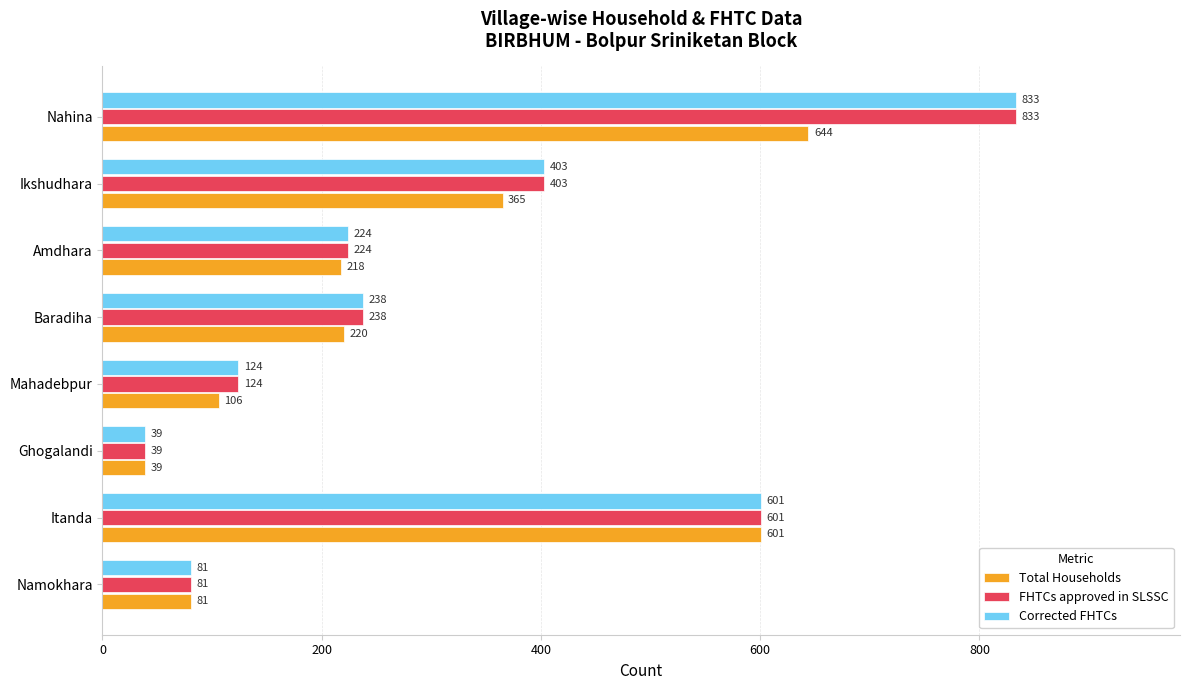

What is the maximum value for Corrected FHTCs?

833